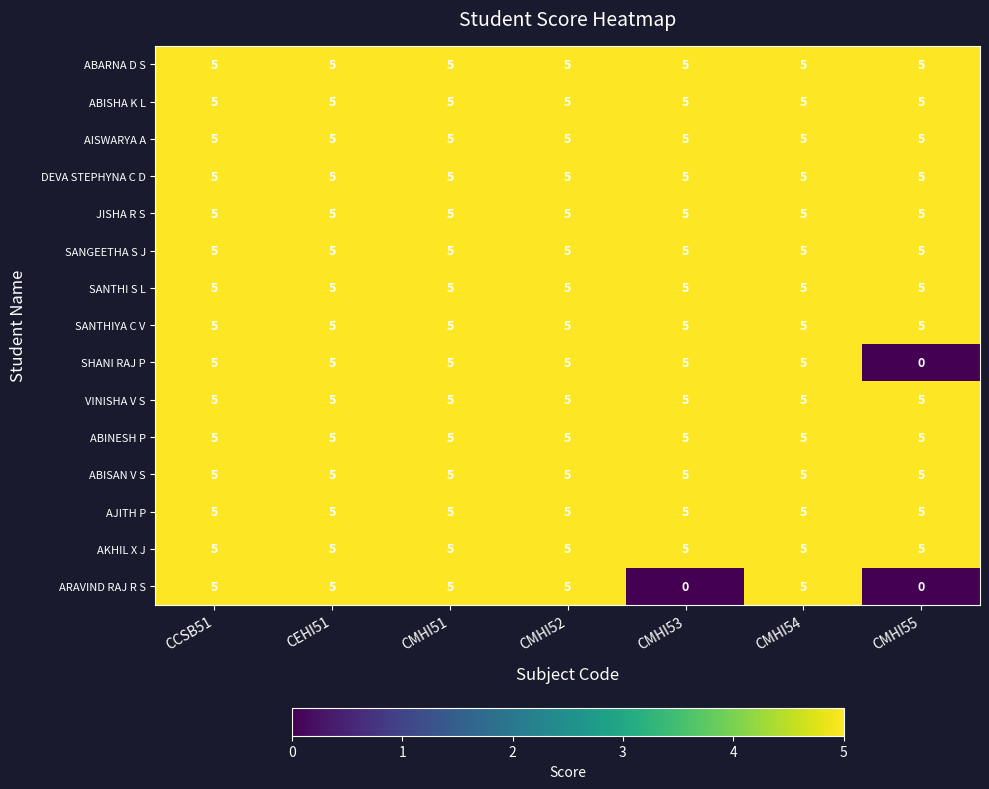

What is the sum of all VINISHA V S values?

35